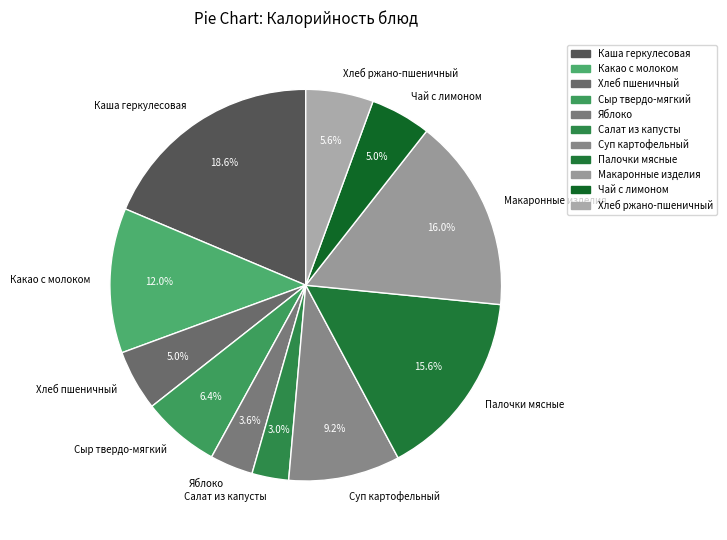

Which category has the smallest portion of the pie?

Салат из капусты